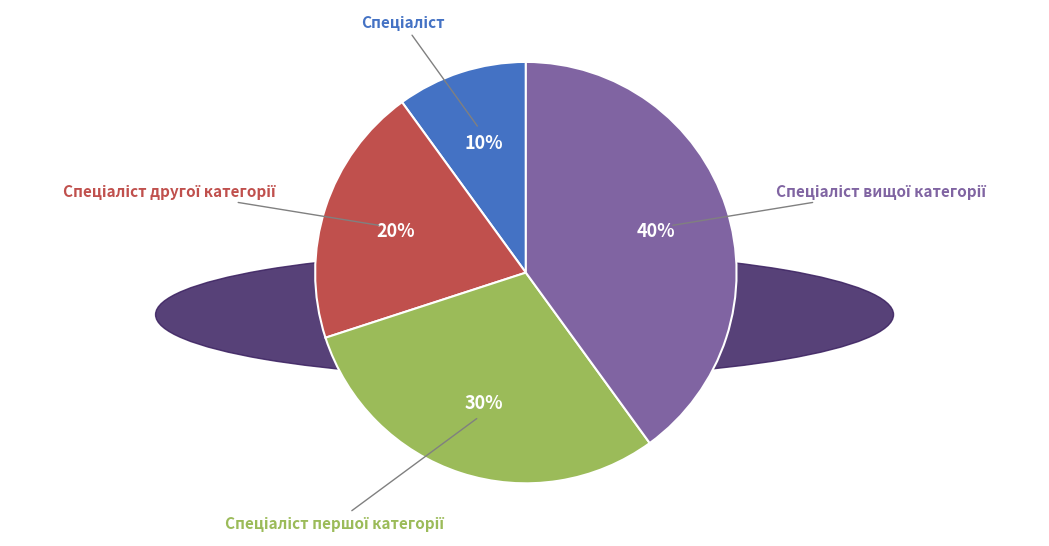

Does any single category account for the majority?

No